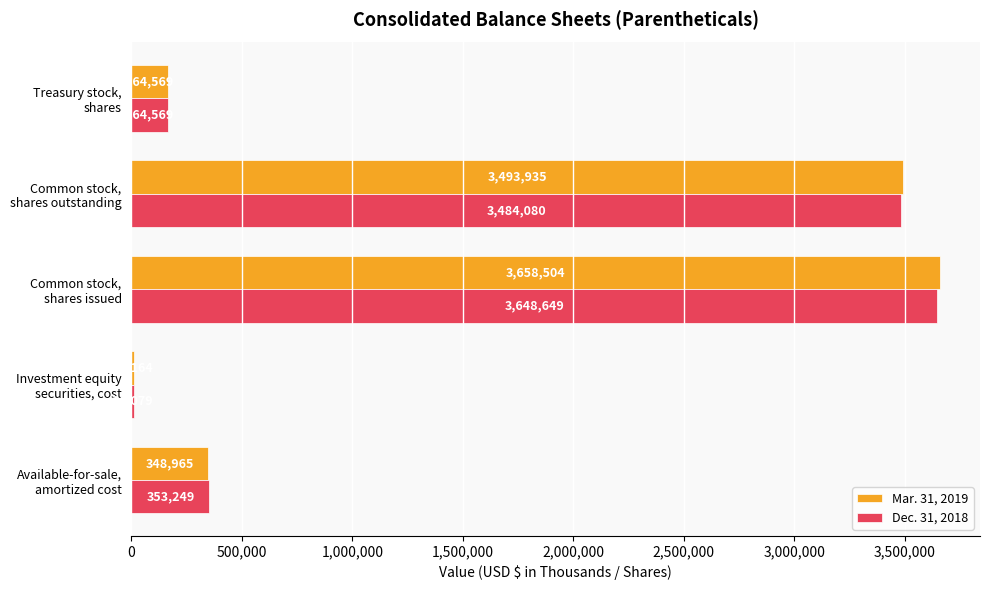

Which series has the largest total across all categories?

Mar. 31, 2019